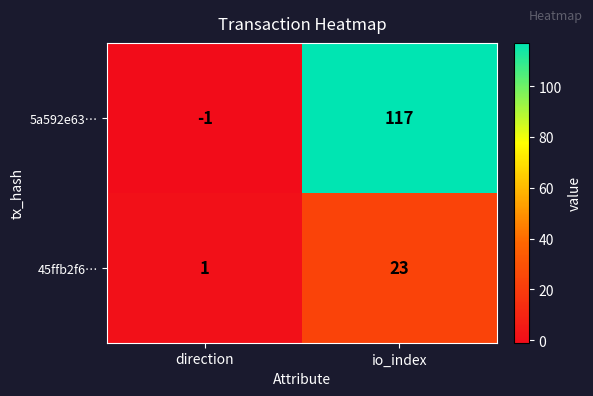

At which category is the sum across all series the highest?

io_index